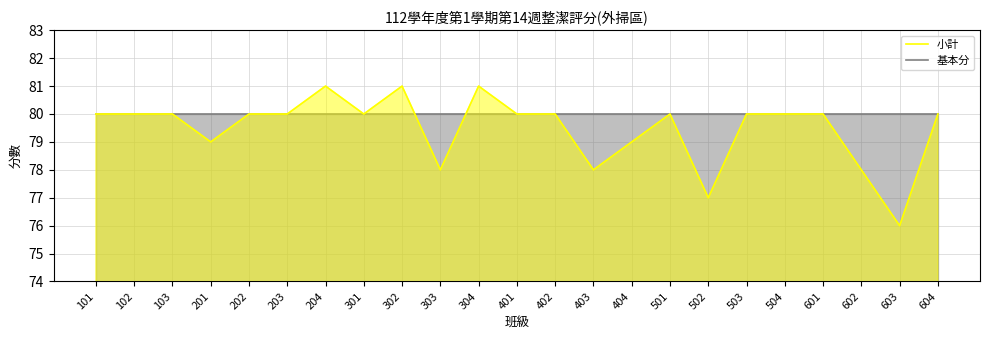

Where is the first local maximum for 小計?

204